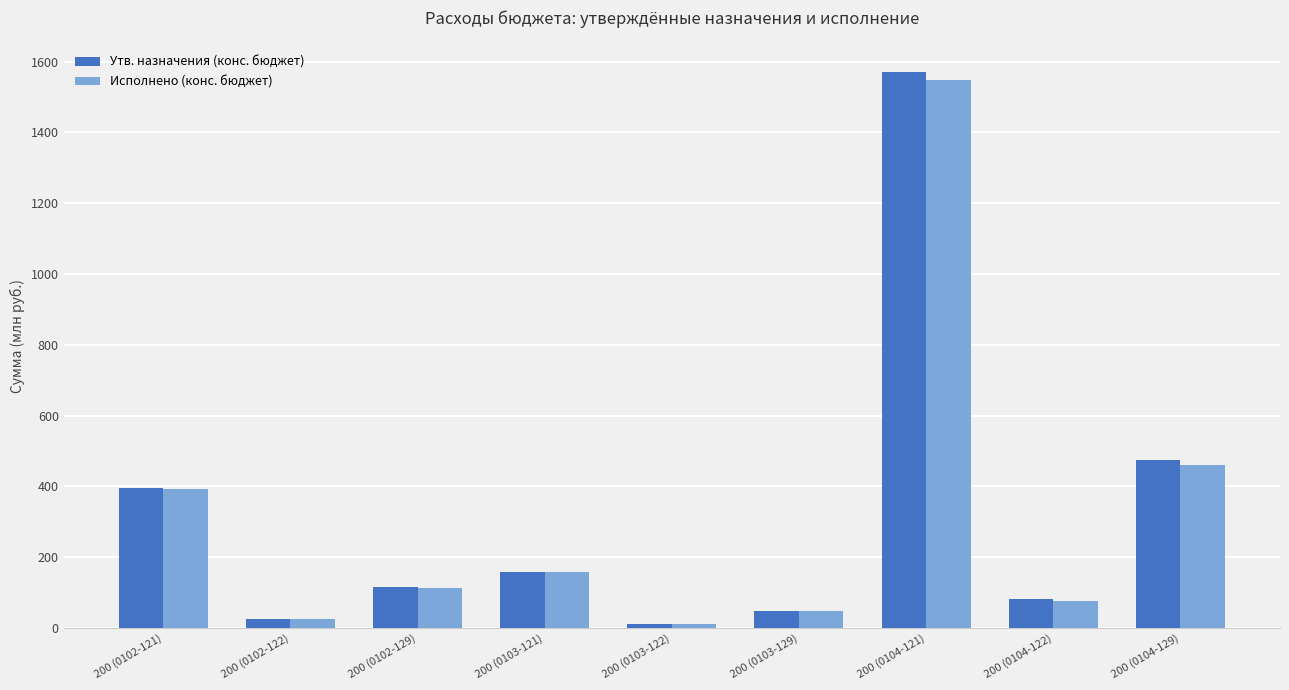

The value of Утв. назначения (конс. бюджет) at 200 (0104-121) is 421.7. True or false?

False